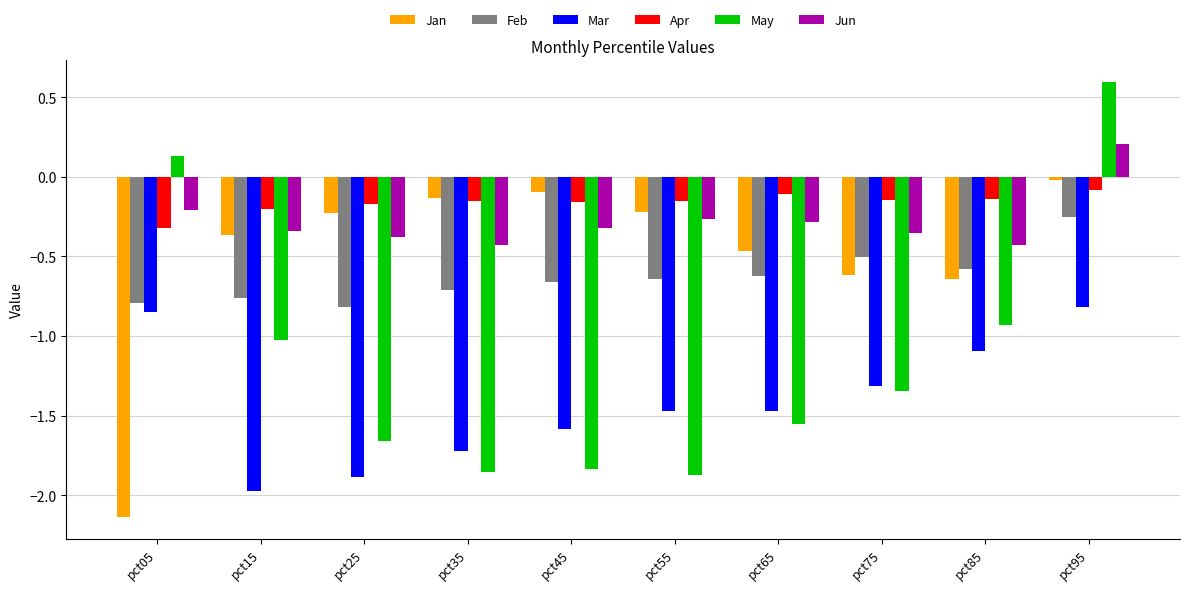

True or false: Mar has a value of -1.3 at pct75.

True